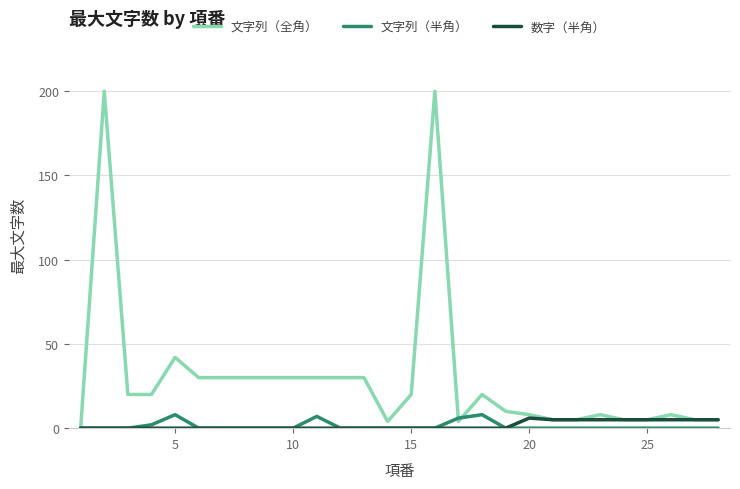

Count the 文字列（半角） values in the range 0 to 1.

23